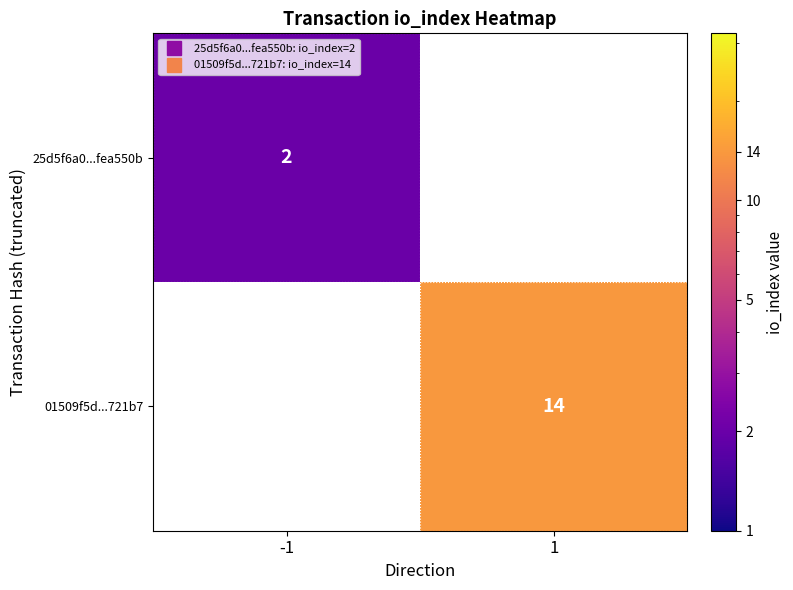

Rank the categories by 01509f5d...721b7 value from highest to lowest.

-1, 1